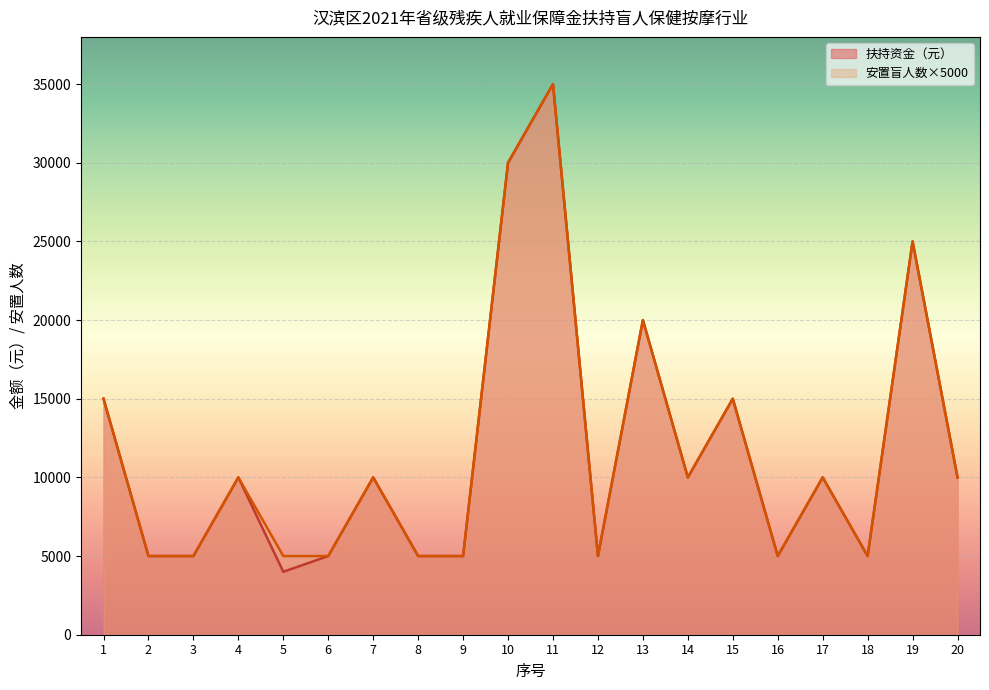

The value of 扶持资金（元） at 18 is 8947. True or false?

False